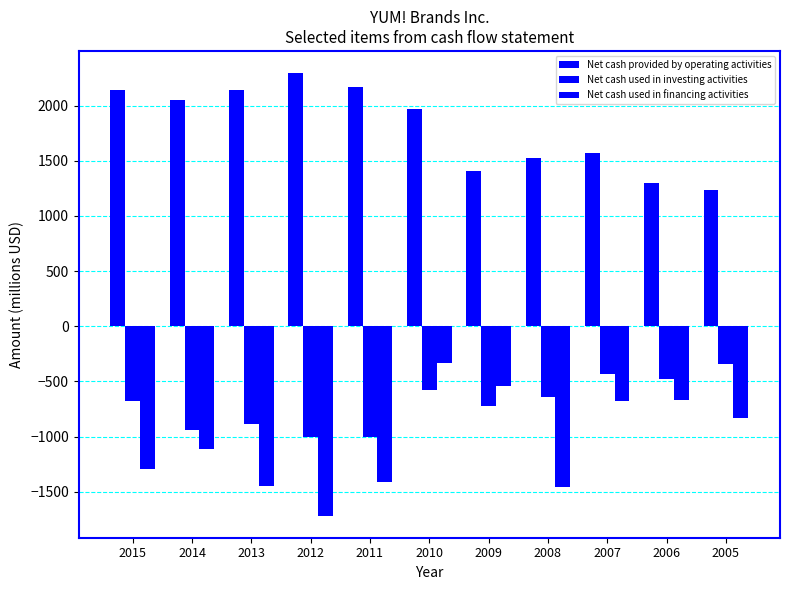

How many data points in Net cash used in financing activities are above -1114?

5